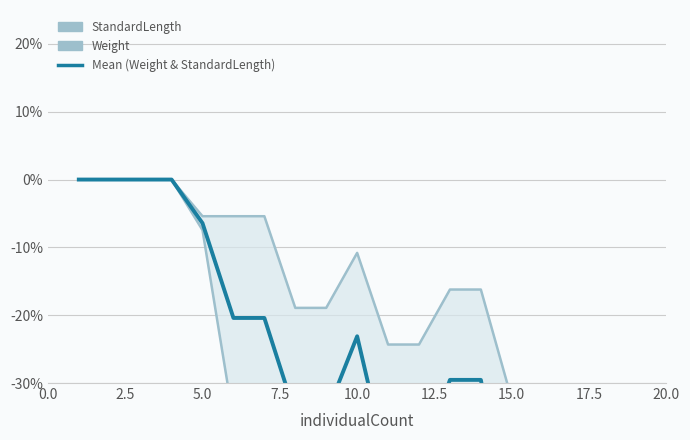

Rank the series by their maximum value, from lowest to highest.

StandardLength, Weight, Mean (Weight & StandardLength)